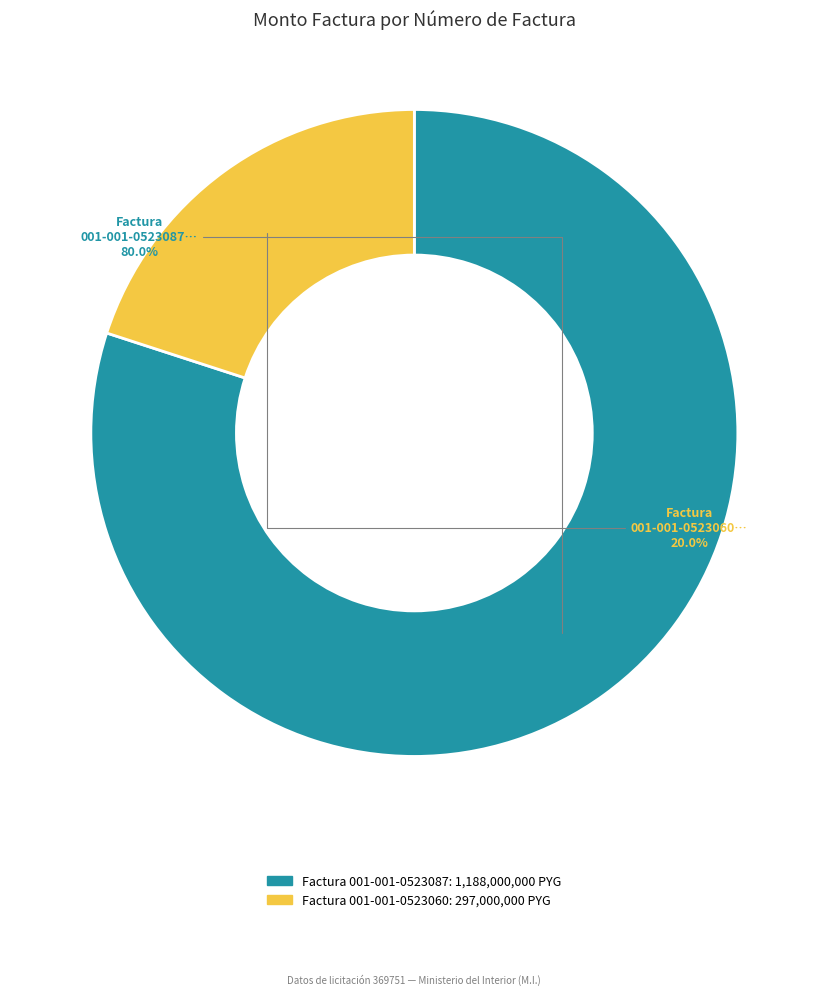

Is there any slice that represents more than half of the pie?

Yes